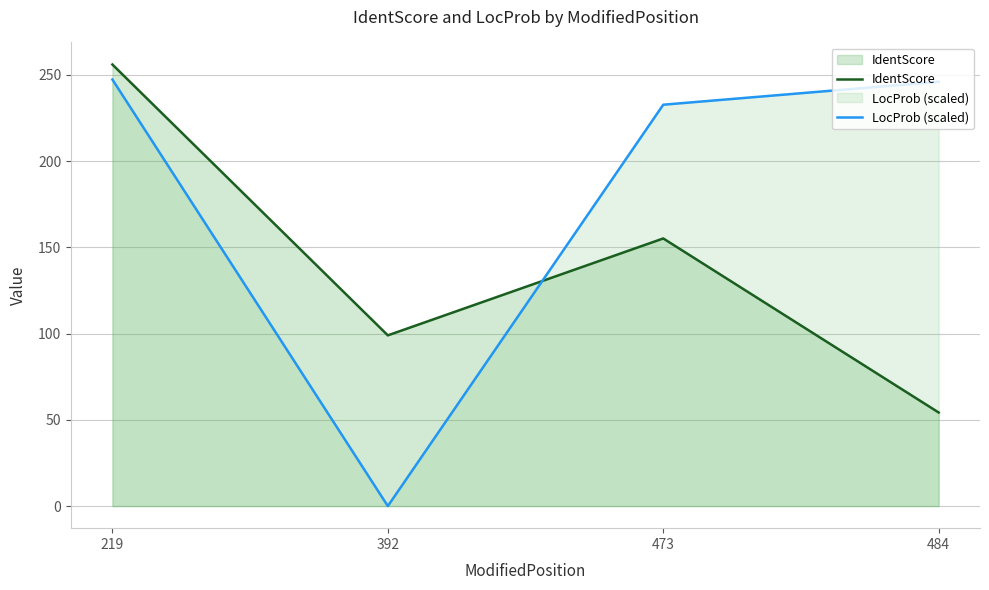

What is the difference between the highest and lowest values at 219?

8.7